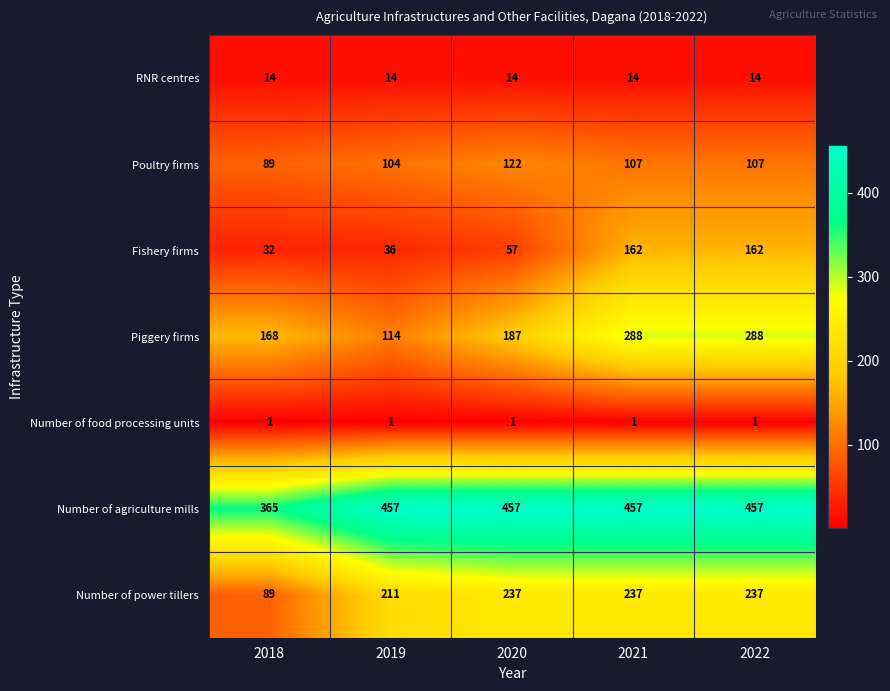

Where is Number of agriculture mills nearest to the value 411?

2018